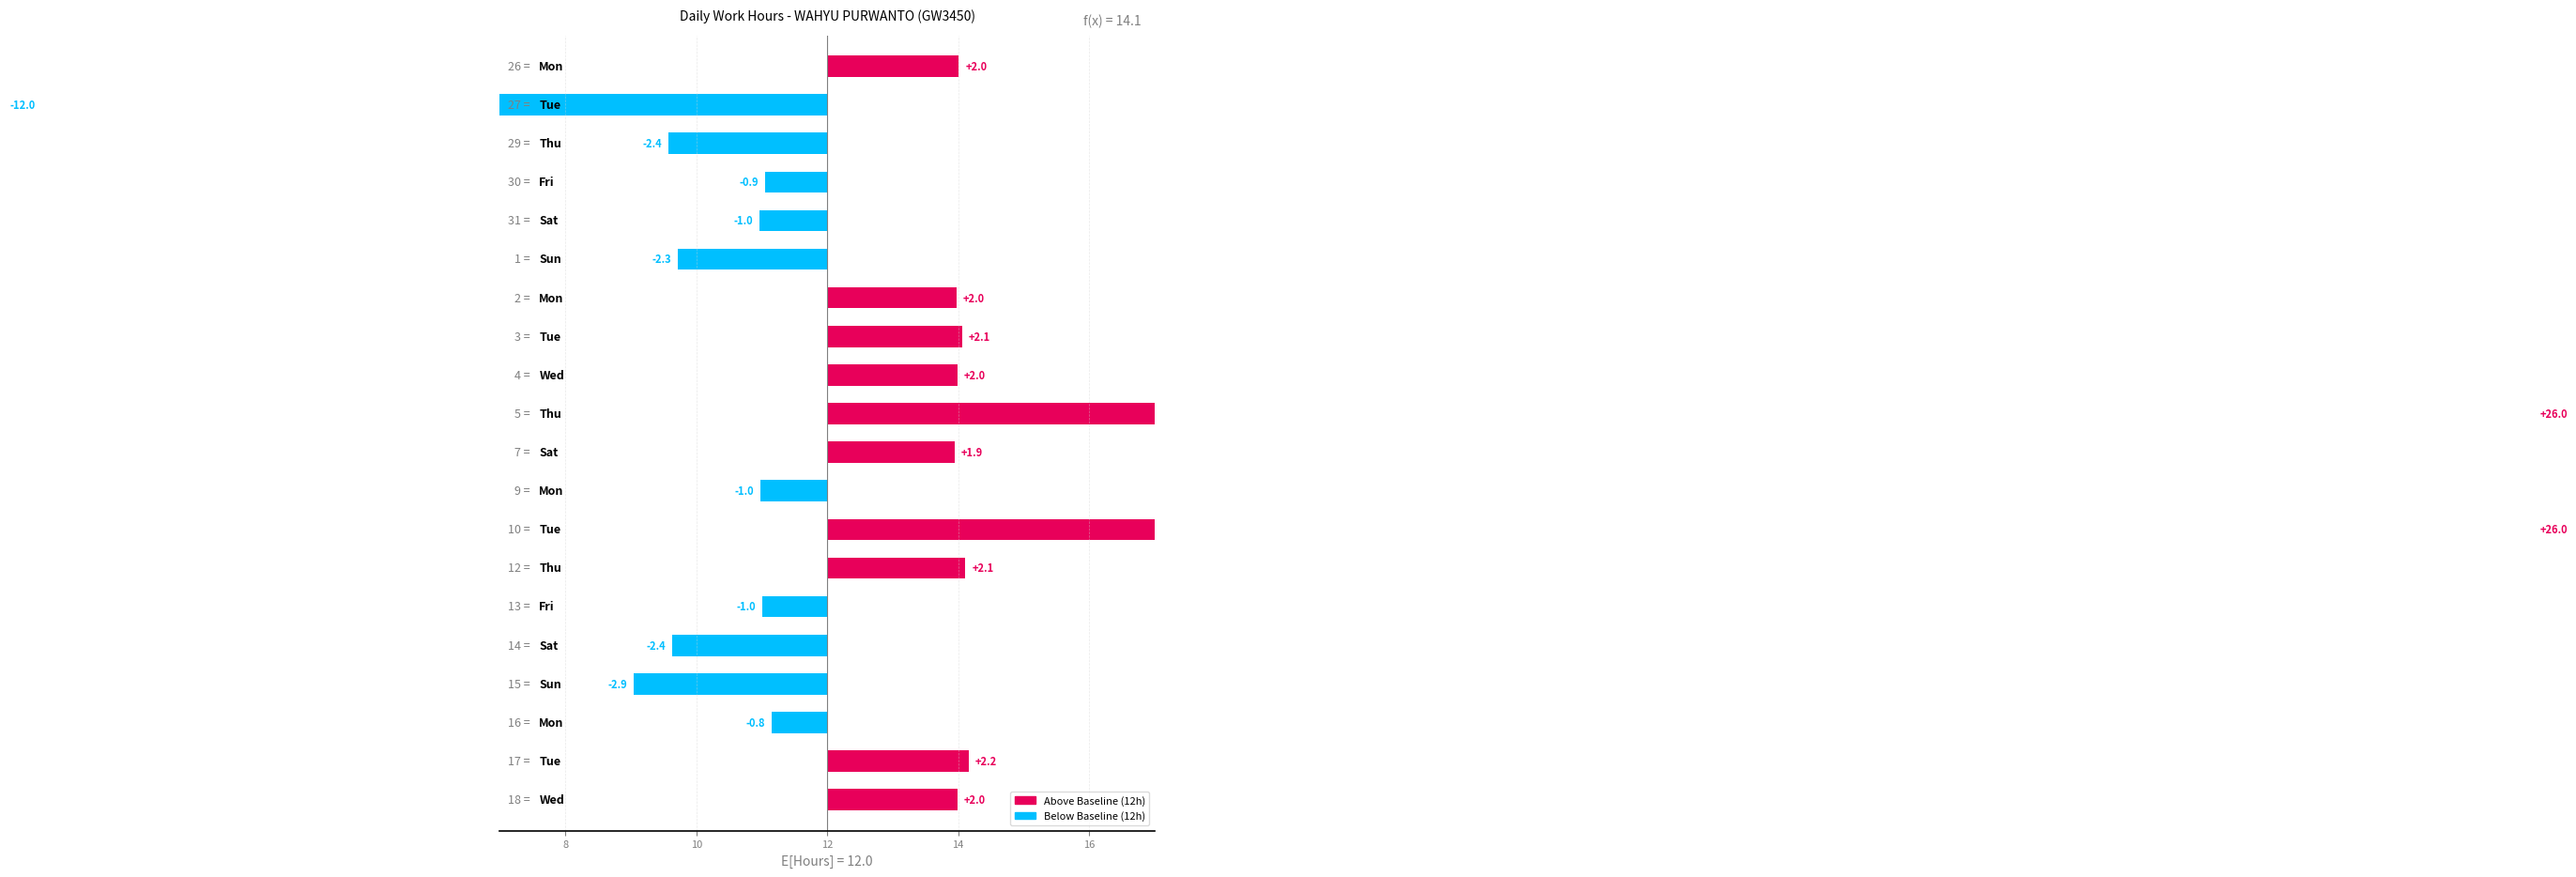

What is the minimum value shown in the chart?

-12.0